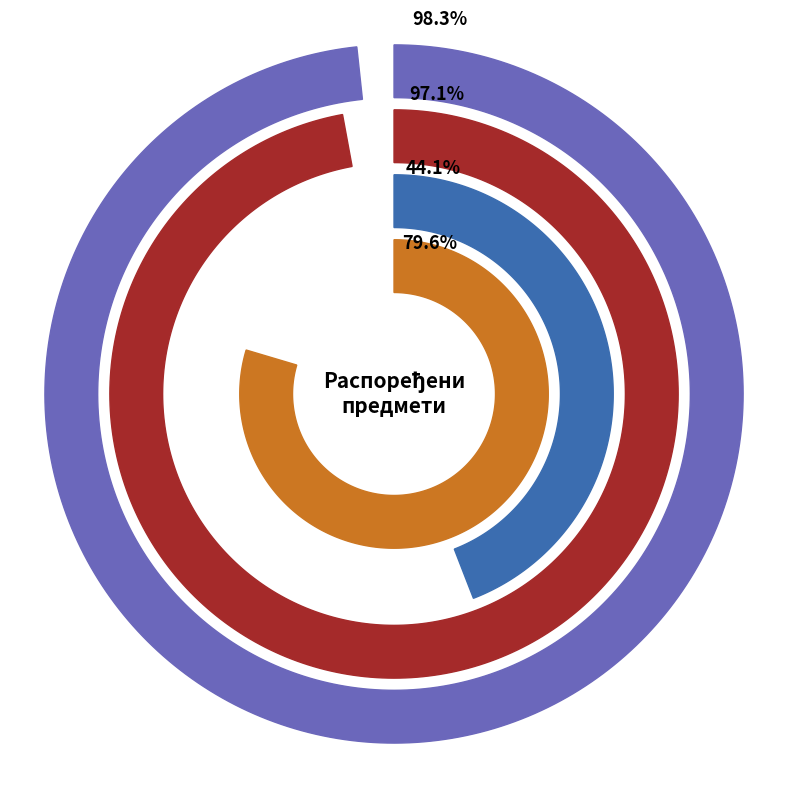

Rank the series by their maximum value, from lowest to highest.

Одговорено са НЕ, Одговорено са ДА, Нема одговора, Предмети из претходних година